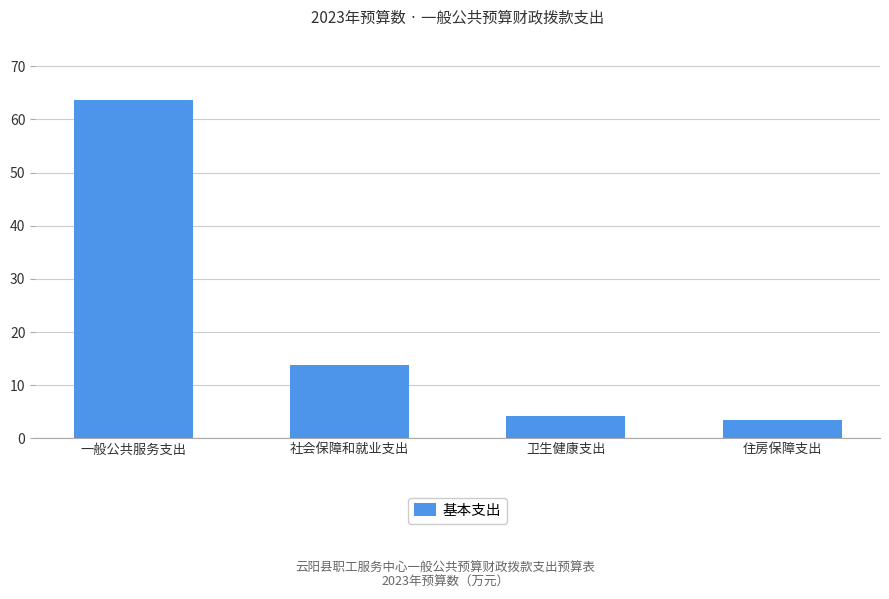

Where is the data nearest to the value 33?

社会保障和就业支出